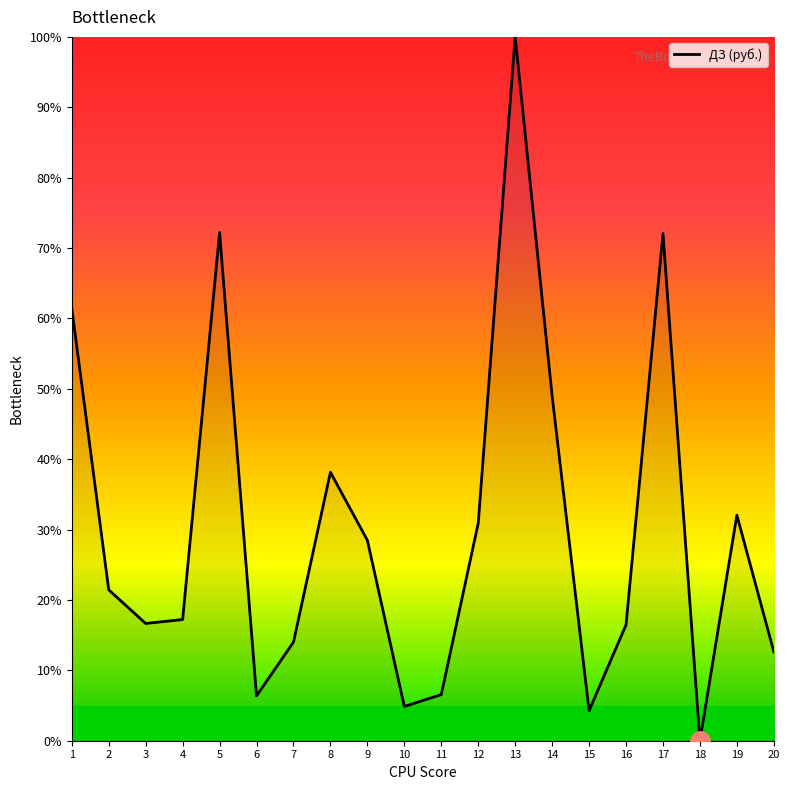

What is the change in value from 3 to 15?

-12.4